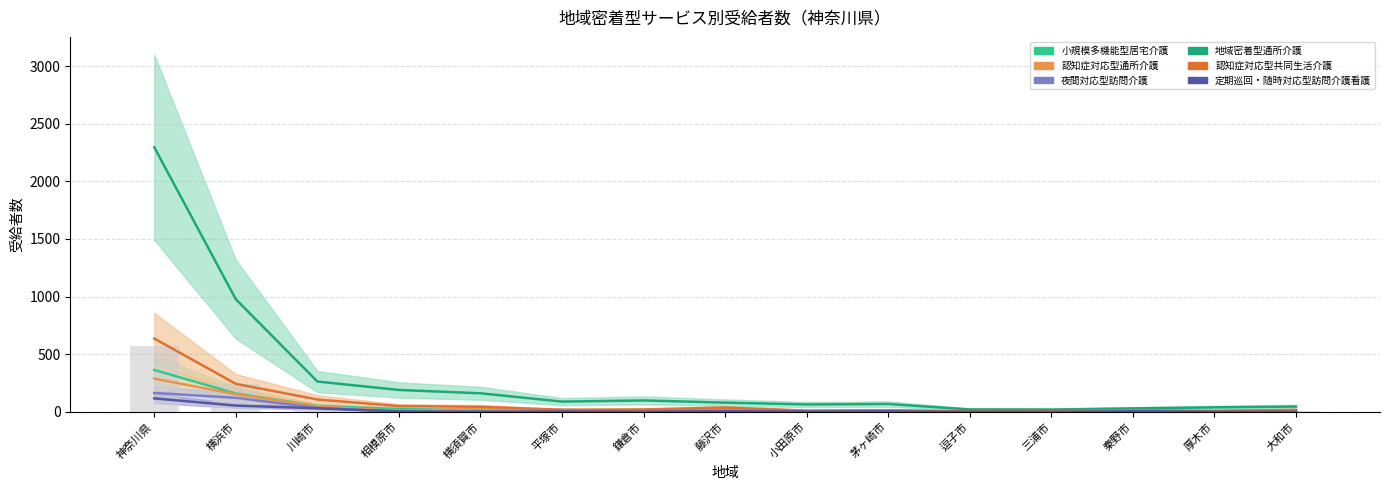

The 地域密着型通所介護 series shows 263 at 川崎市. True or false?

True